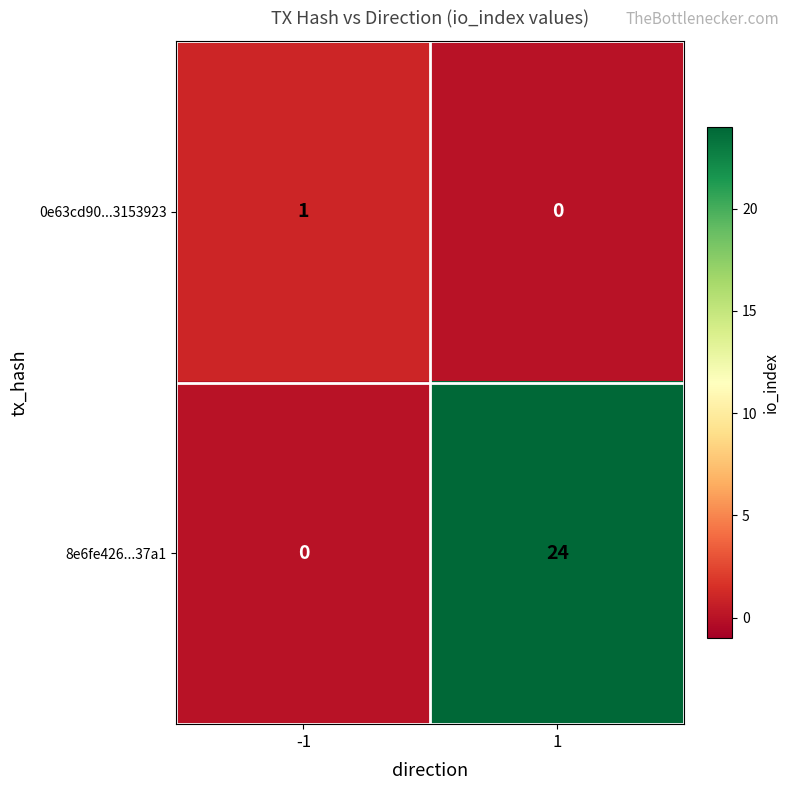

Count the number of categories in the chart.

2